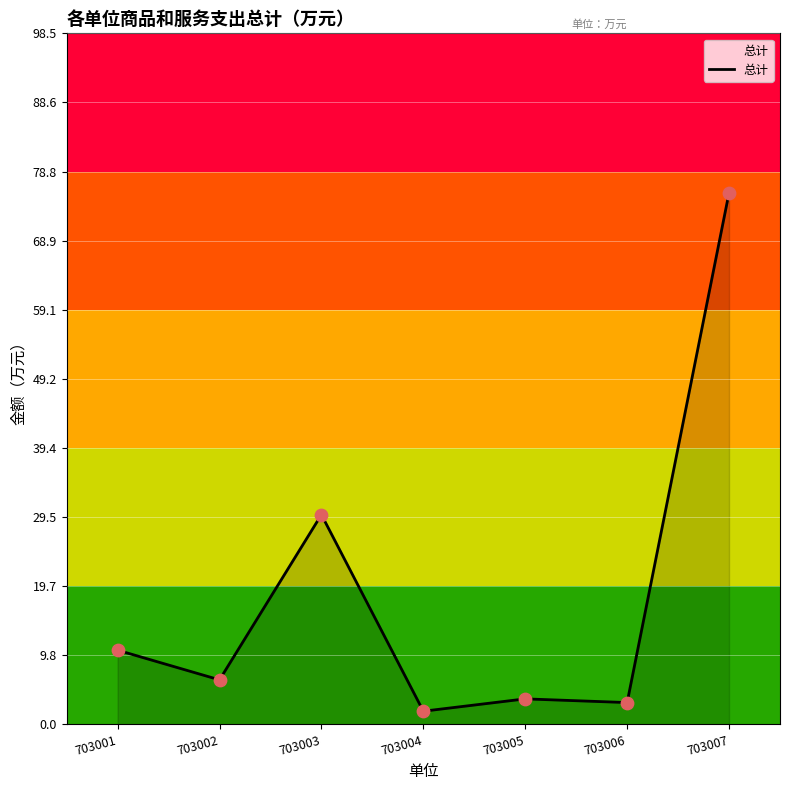

Which has a higher value, 703007 or 703006?

703007